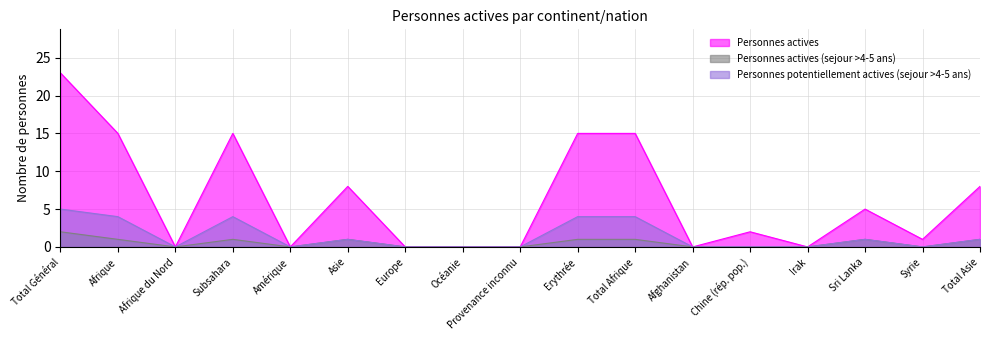

Does the chart have visible grid lines?

Yes